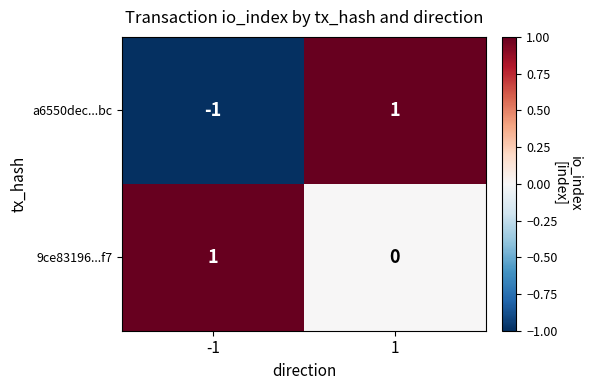

True or false: 9ce83196...f7 has a value of 0 at -1.

False